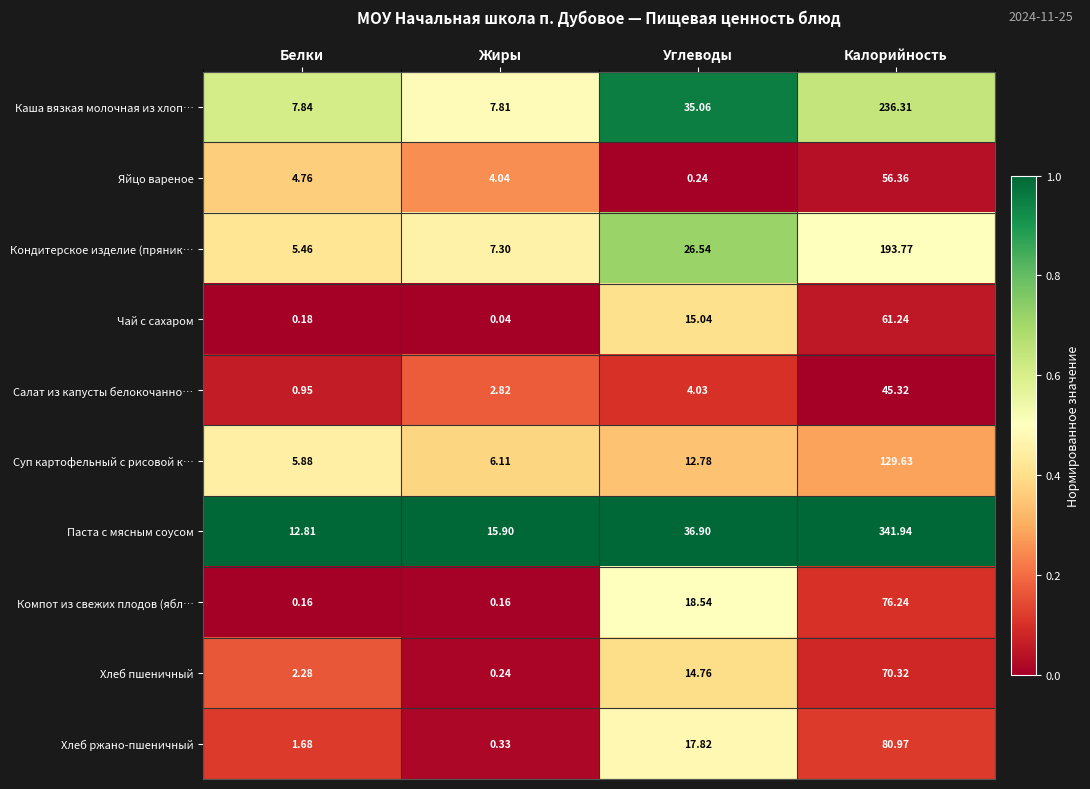

List the series in order of their peak value, highest first.

Паста с мясным соусом, Каша вязкая молочная из хлоп…, Кондитерское изделие (пряник…, Суп картофельный с рисовой к…, Хлеб ржано-пшеничный, Компот из свежих плодов (ябл…, Хлеб пшеничный, Чай с сахаром, Яйцо вареное, Салат из капусты белокочанно…